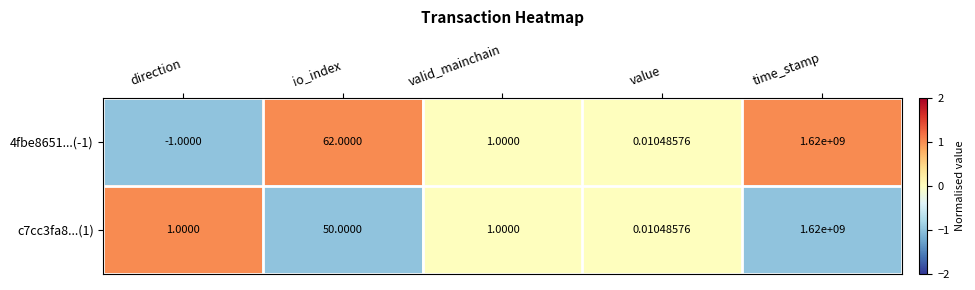

Count the number of data series in this chart.

2